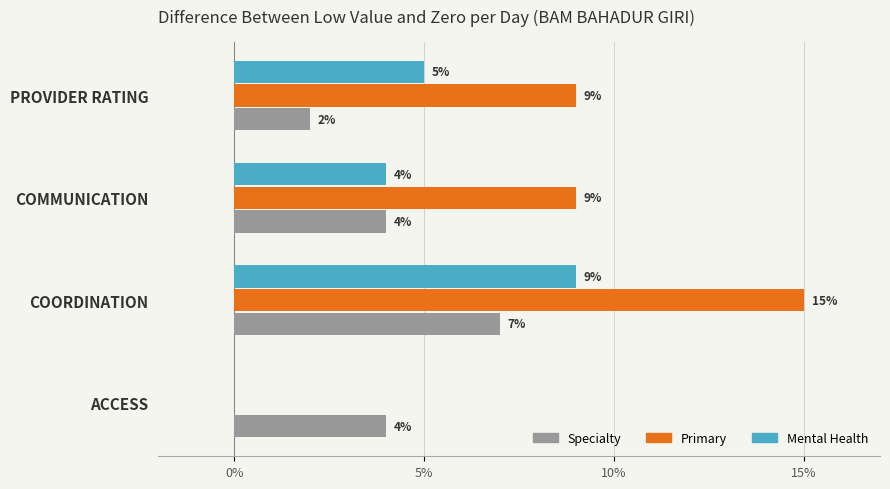

Which series changed the most between ACCESS and COORDINATION?

Primary